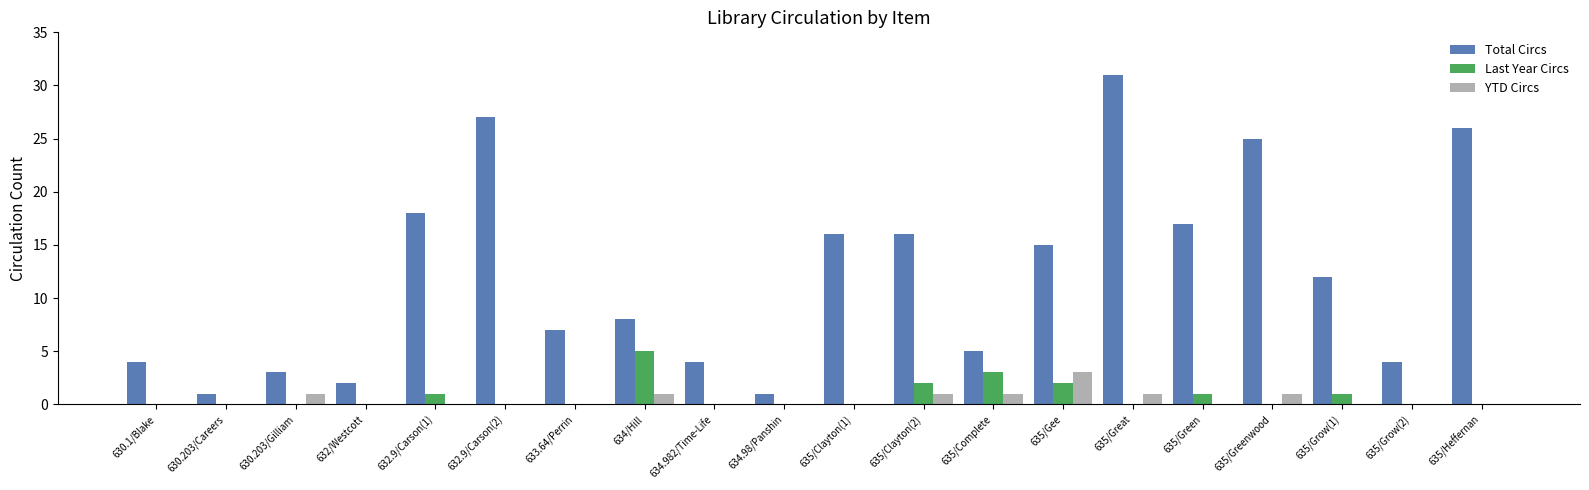

Which series changed the most between 635/Great and 635/Green?

Total Circs